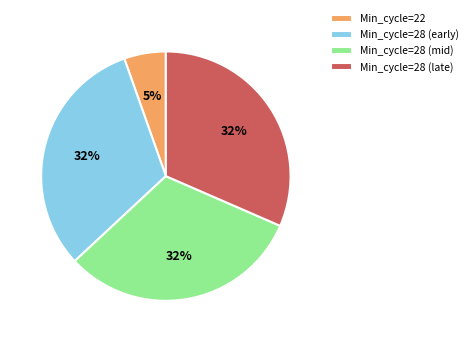

What is the smallest slice in the pie chart?

Min_cycle=22